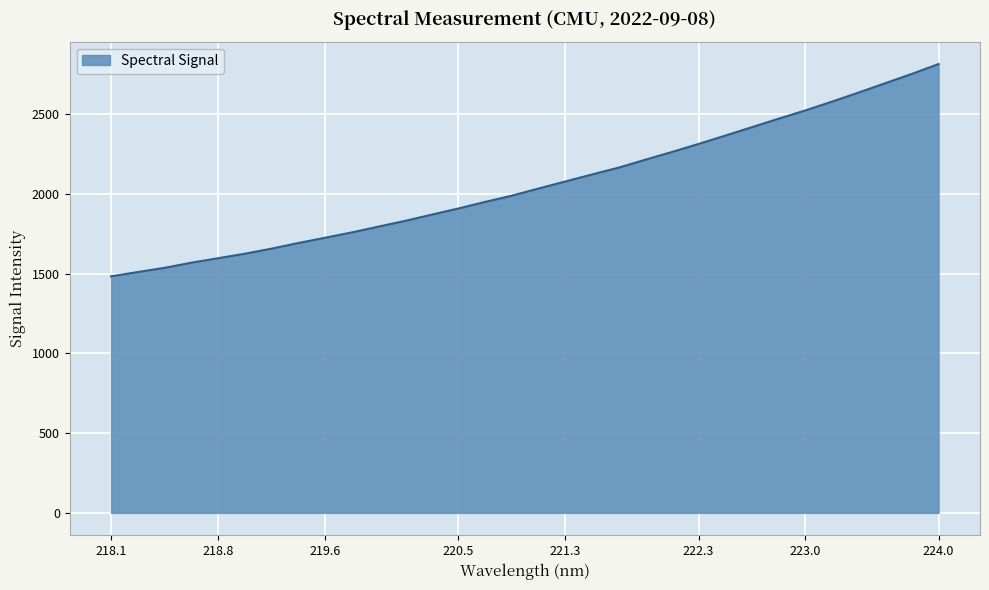

What is the difference between the maximum and minimum values?

1331.4